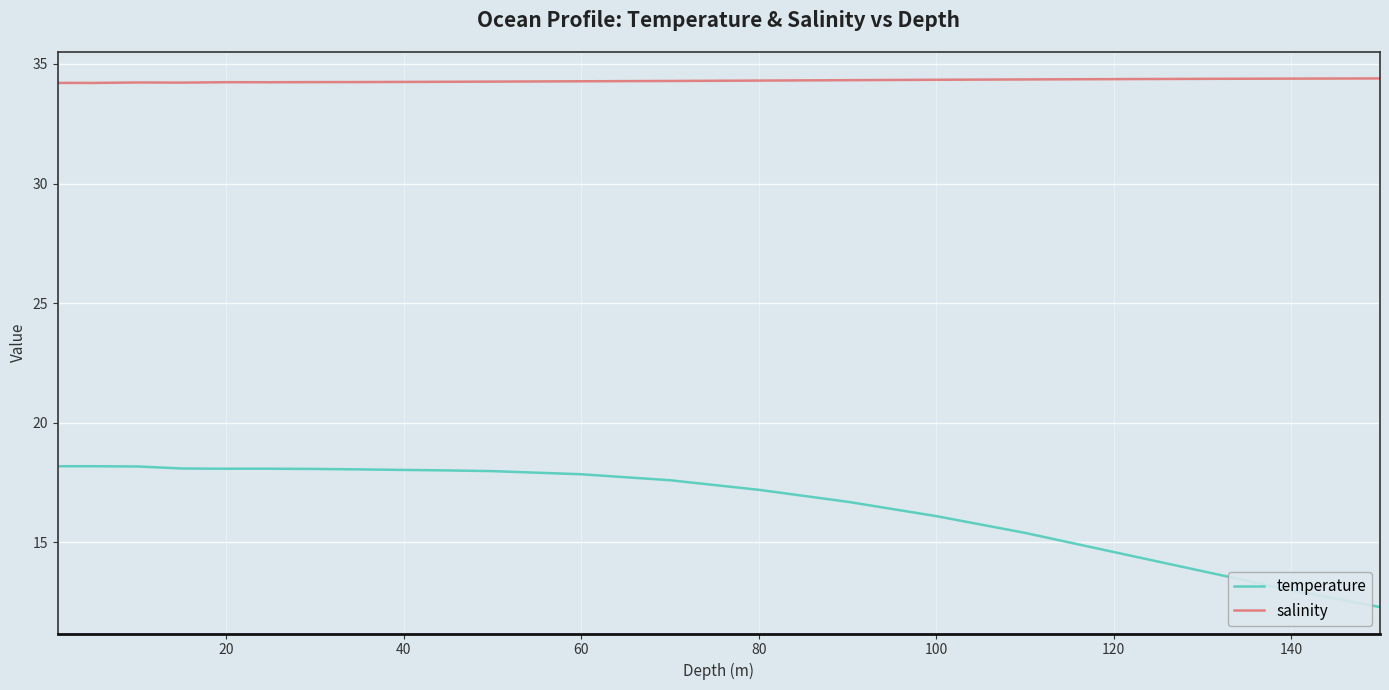

List the series in order of their overall mean, highest first.

salinity, temperature